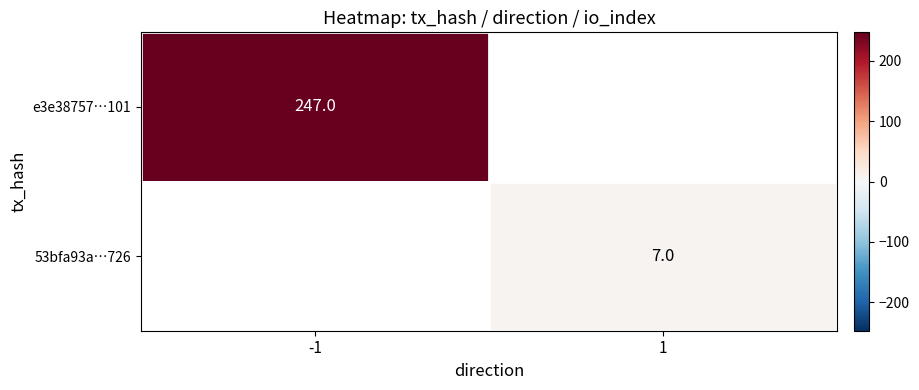

The value of e3e38757…101 at -1 is 247. True or false?

True